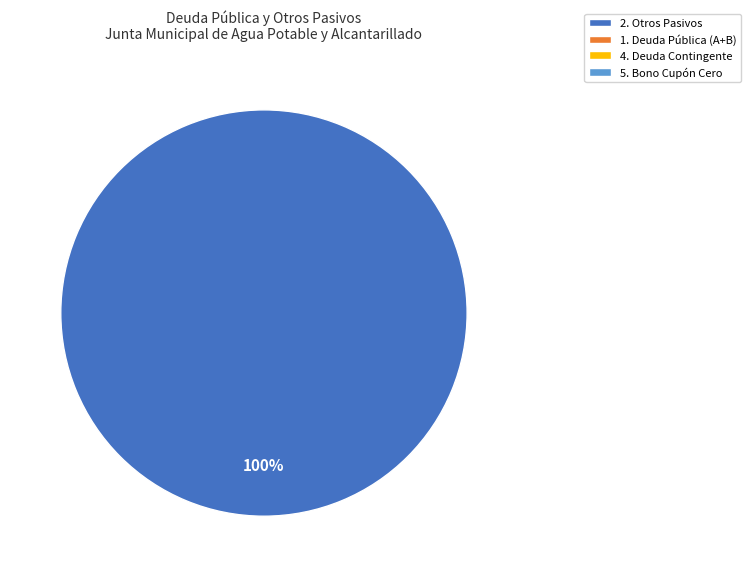

Is there any slice that represents more than half of the pie?

Yes